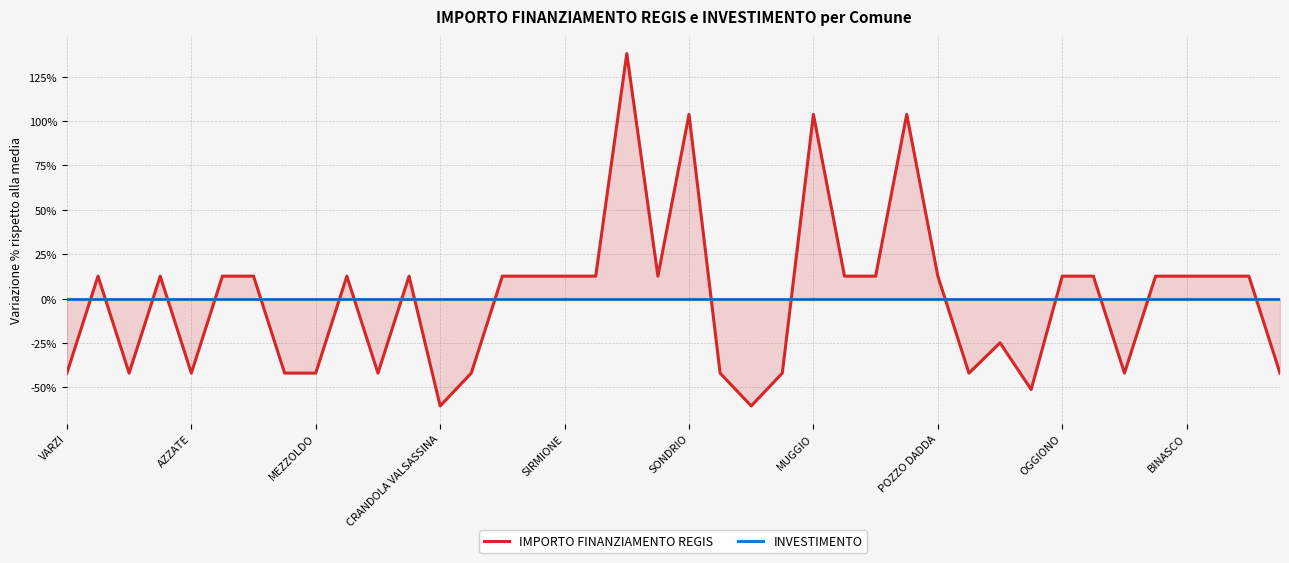

Reading left to right, transcribe all the data shown in this chart.

IMPORTO FINANZIAMENTO REGIS: -42.0	12.6	-42.0	12.6	-42.0	12.6	12.6	-42.0	-42.0	12.6	-42.0	12.6	-60.5	-42.0	12.6	12.6	12.6	12.6	138.1	12.6	103.8	-42.0	-60.5	-42.0	103.8	12.6	12.6	103.8	12.6	-42.0	-25.0	-51.3	12.6	12.6	-42.0	12.6	12.6	12.6	12.6	-42.0
INVESTIMENTO: 0.0	0.0	0.0	0.0	0.0	0.0	0.0	0.0	0.0	0.0	0.0	0.0	0.0	0.0	0.0	0.0	0.0	0.0	0.0	0.0	0.0	0.0	0.0	0.0	0.0	0.0	0.0	0.0	0.0	0.0	0.0	0.0	0.0	0.0	0.0	0.0	0.0	0.0	0.0	0.0